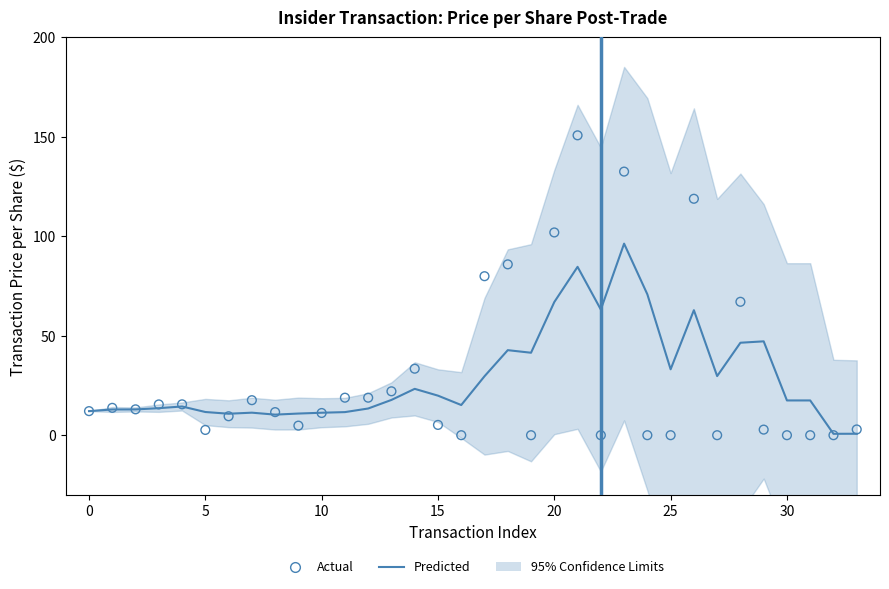

Which series has the largest Y range (max minus min)?

Actual